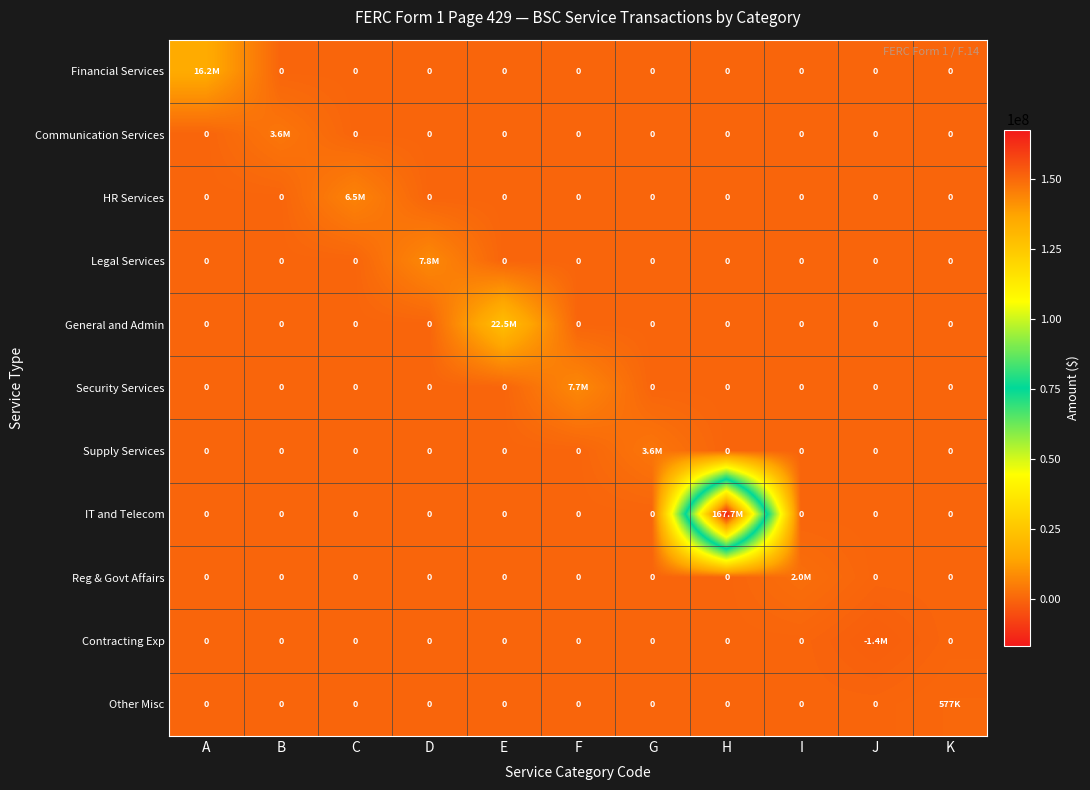

The Security Services series shows 7662210.9 at F. True or false?

True